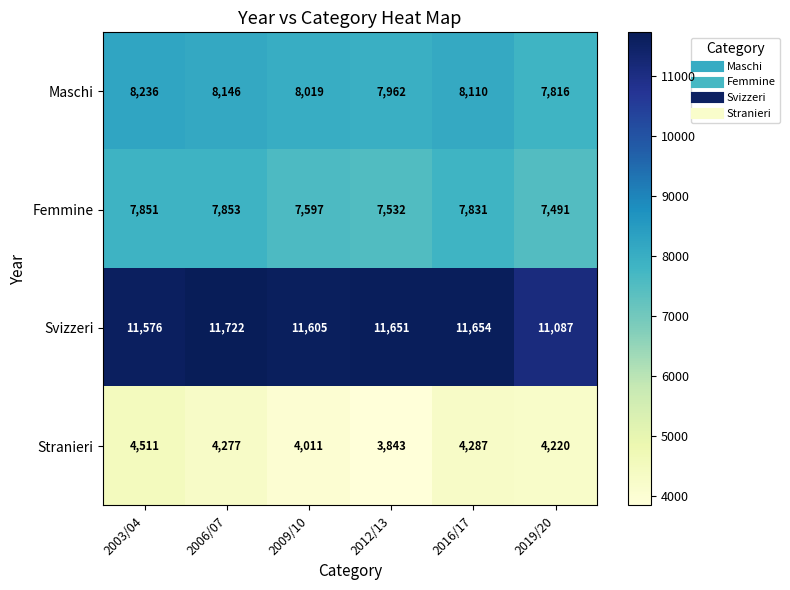

What is the total value across all series at 2016/17?

31882